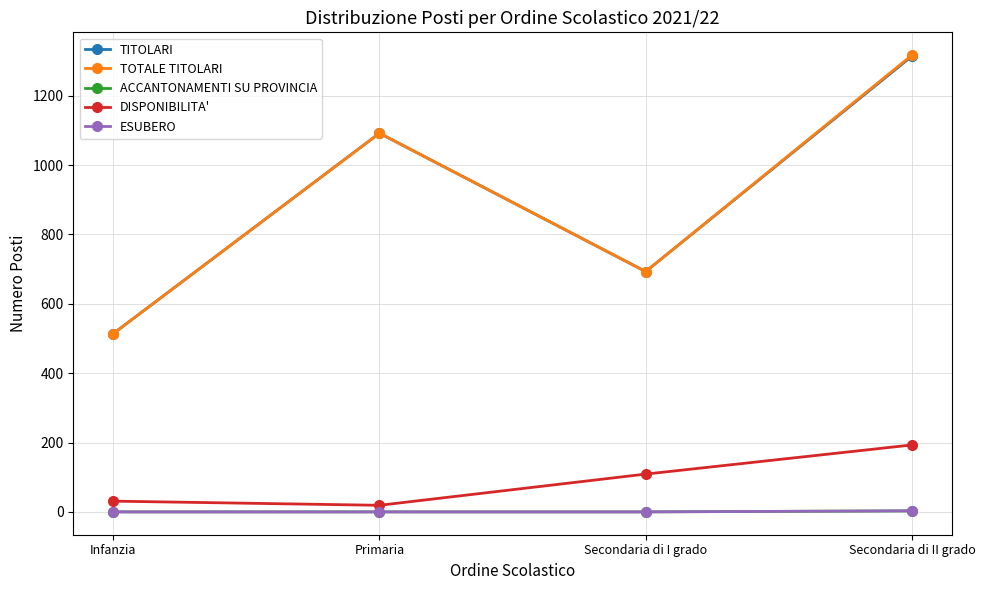

Reading right to left, what are all the values shown in this chart?

TITOLARI: Secondaria di II grado=1314	Secondaria di I grado=693	Primaria=1092	Infanzia=514
TOTALE TITOLARI: Secondaria di II grado=1317	Secondaria di I grado=693	Primaria=1092	Infanzia=514
ACCANTONAMENTI SU PROVINCIA: Secondaria di II grado=3	Secondaria di I grado=0	Primaria=0	Infanzia=0
DISPONIBILITA': Secondaria di II grado=193	Secondaria di I grado=109	Primaria=19	Infanzia=31
ESUBERO: Secondaria di II grado=3	Secondaria di I grado=0	Primaria=0	Infanzia=0